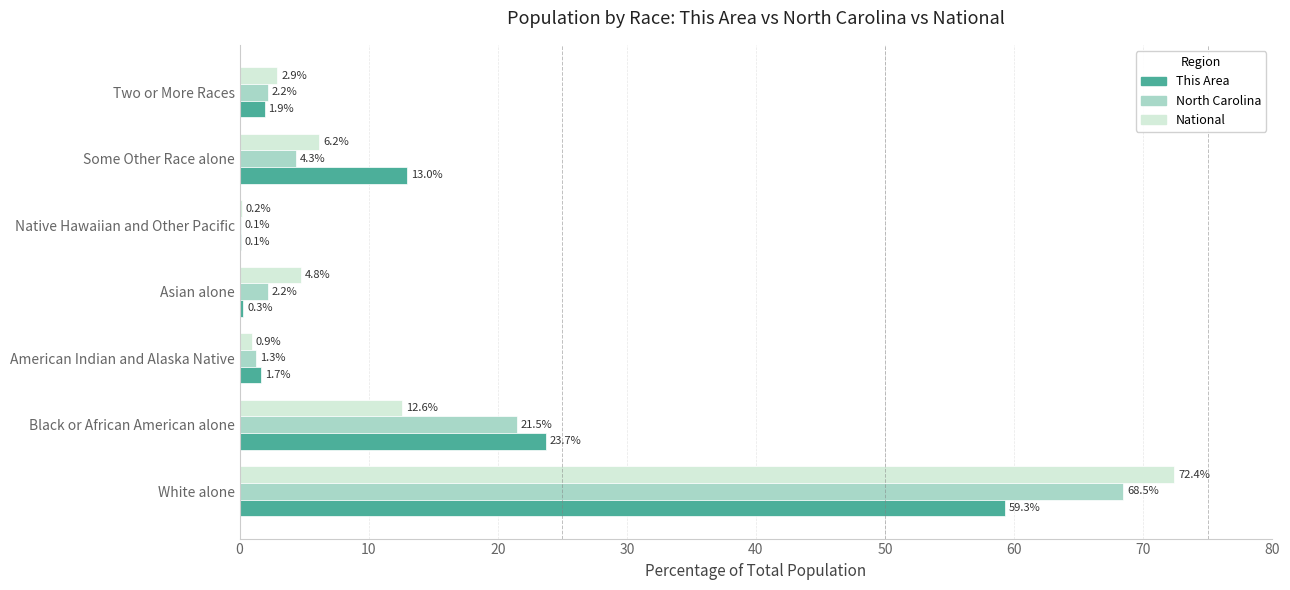

What is the sum of all This Area values?

100.0